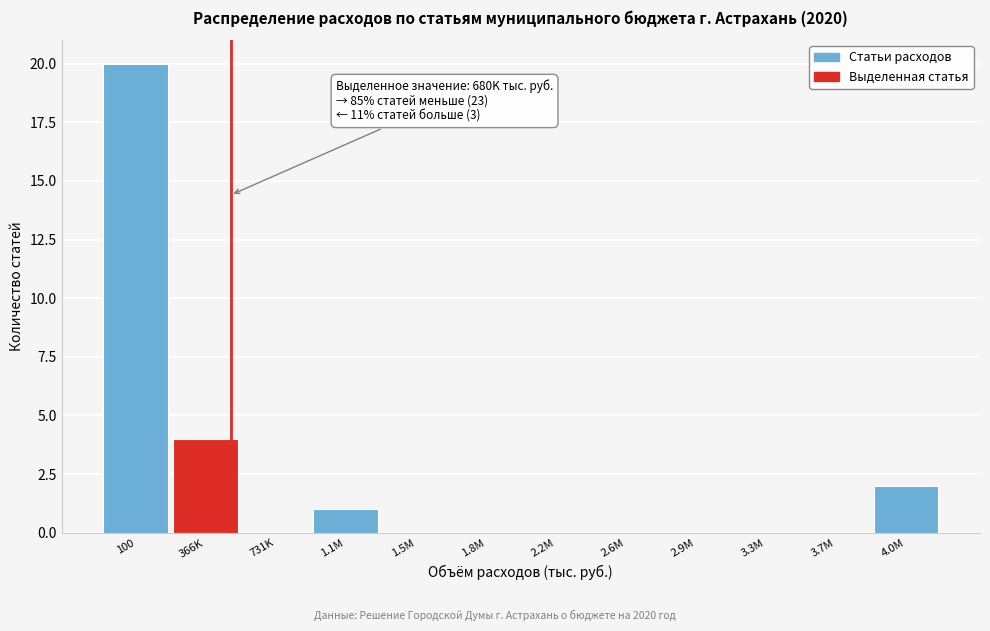

Reading right to left, transcribe all the data shown in this chart.

4.0M=2	3.7M=0	3.3M=0	2.9M=0	2.6M=0	2.2M=0	1.8M=0	1.5M=0	1.1M=1	731K=0	366K=4	100=20